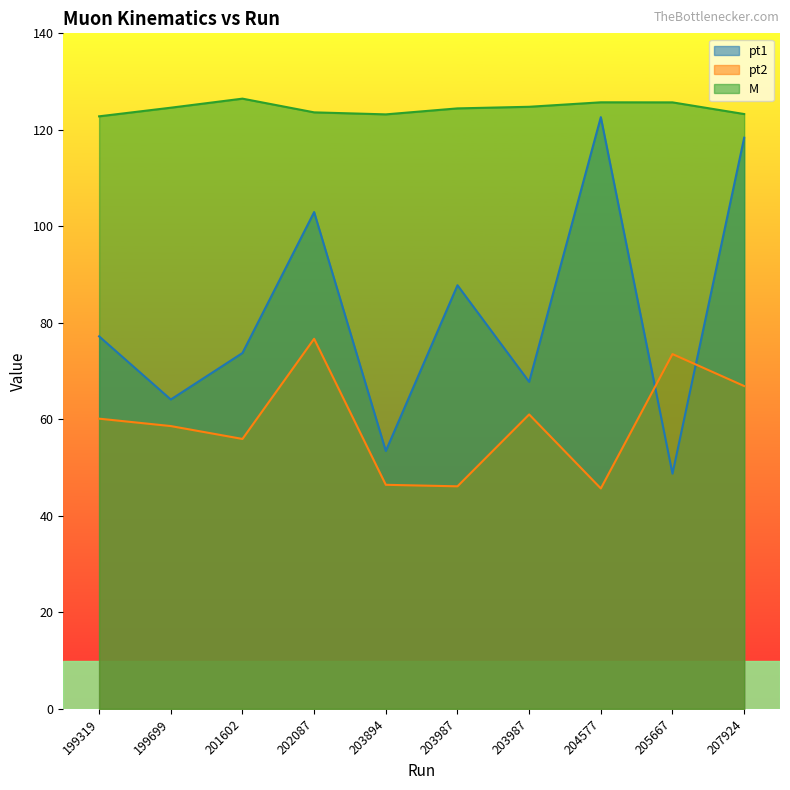

Rank the series at 204577 from highest to lowest value.

M, pt1, pt2